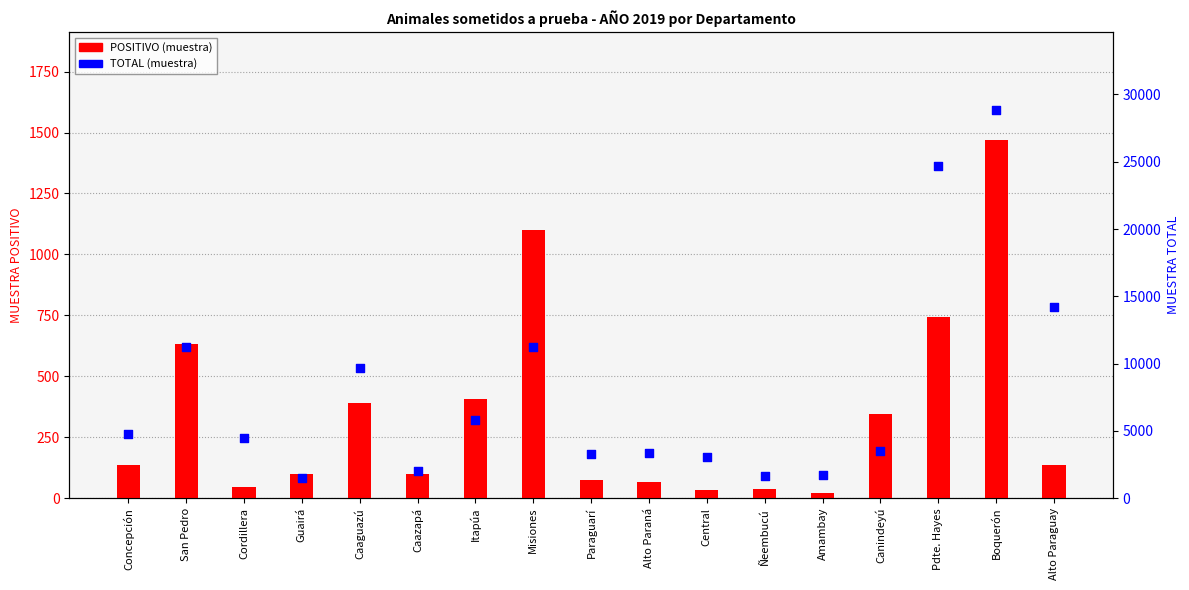

At how many categories does at least one series exceed 26832?

1